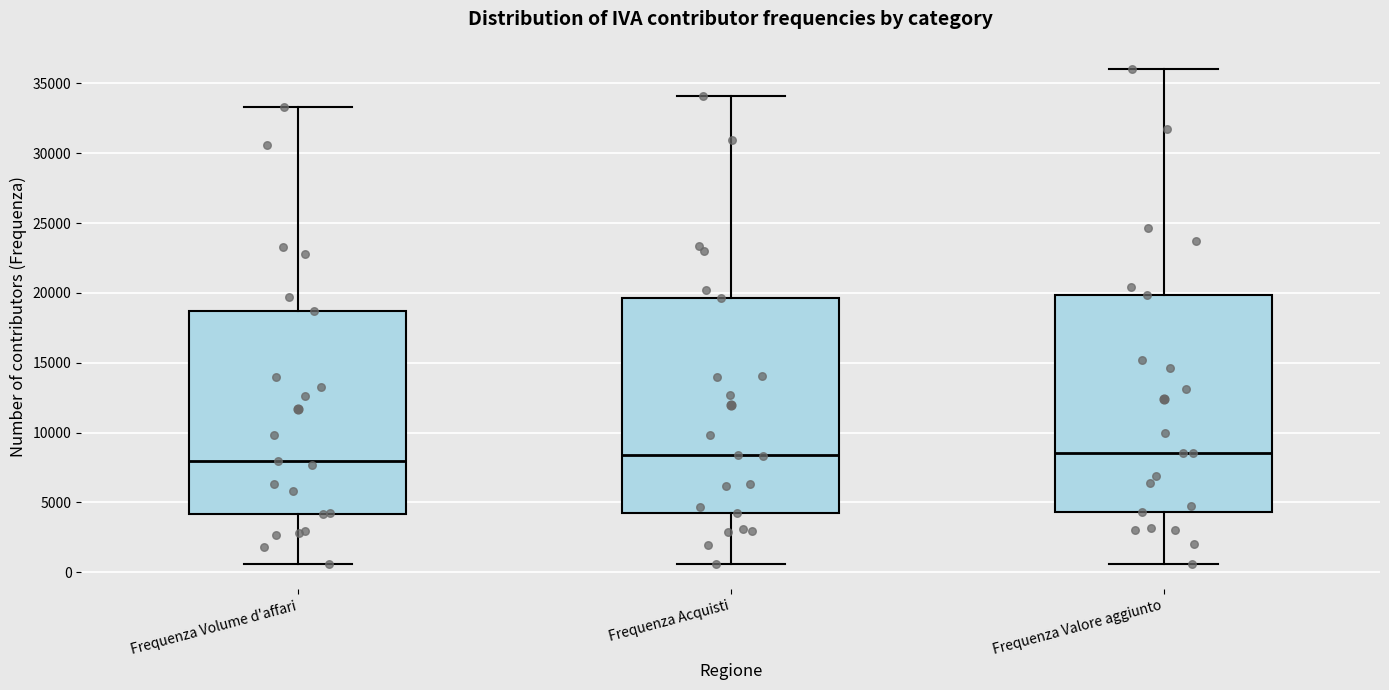

Reading left to right, read every box against the y-axis: the position of its median line, the range the box covers, and the ends of its whiskers. The values are not printed on the chart, so give them approximately, as read against the axis.

Frequenza Volume d'affari: median 8000, box 4000 to 18500, whiskers 500 to 33500
Frequenza Acquisti: median 8500, box 4500 to 19500, whiskers 500 to 34000
Frequenza Valore aggiunto: median 8500, box 4500 to 20000, whiskers 500 to 36000